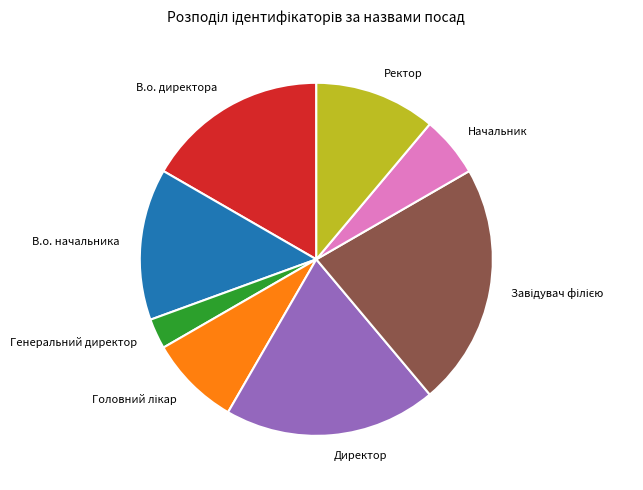

Is it true that Ректор is 22% of the pie?

False